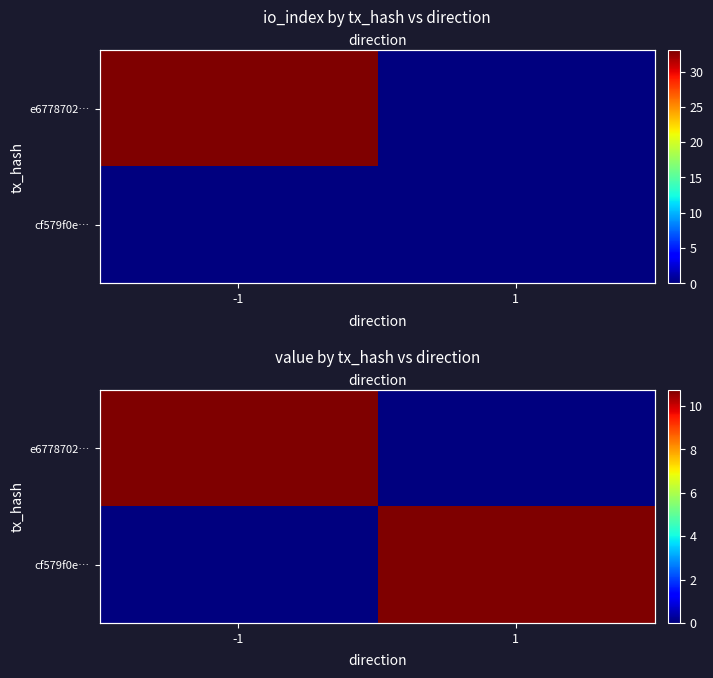

The cf579f0e… series shows 5.1 at -1. True or false?

False